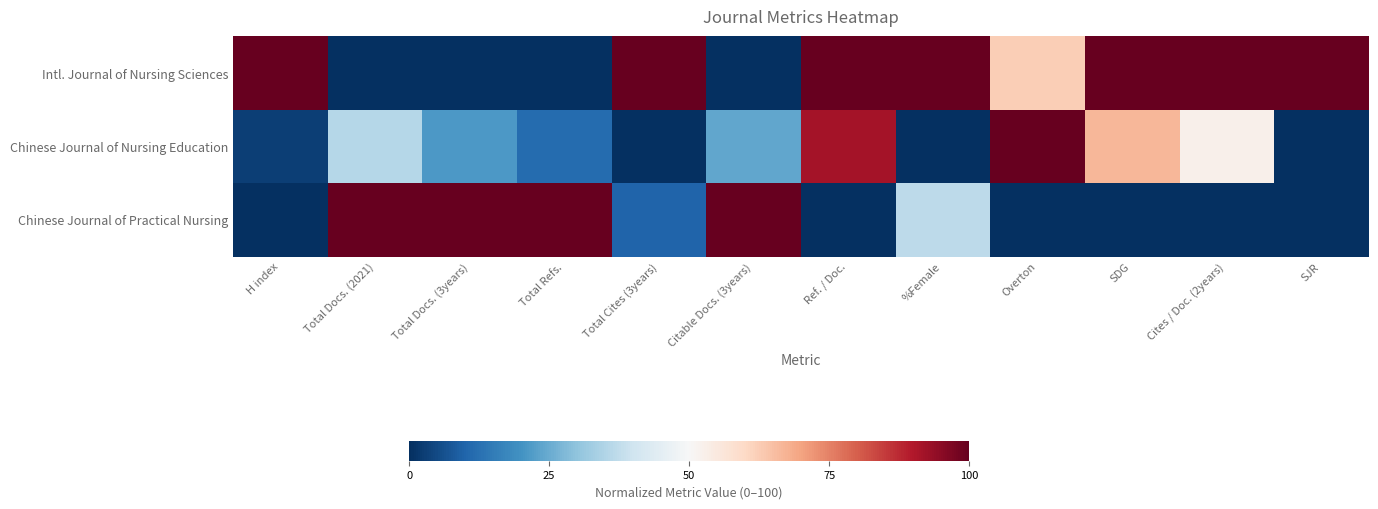

Between H index and SDG, which series saw the biggest shift?

Chinese Journal of Nursing Education